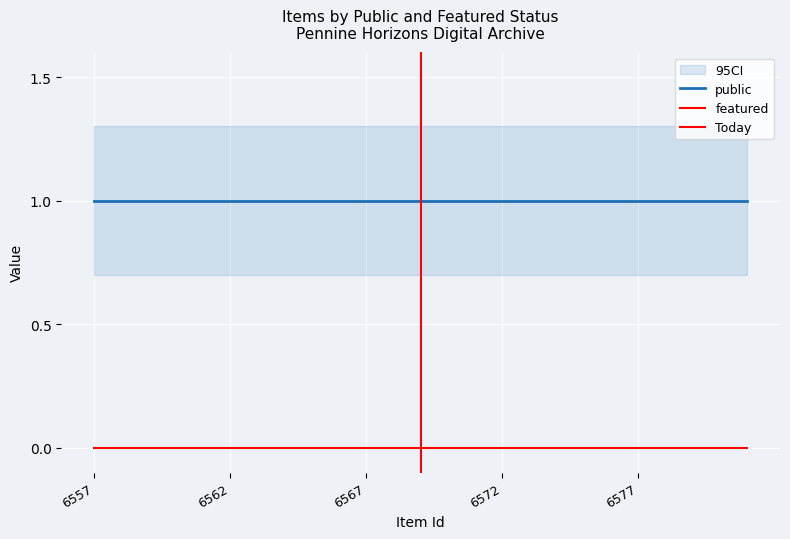

Is the value of public at 6560 greater than the value of featured at 6557?

Yes